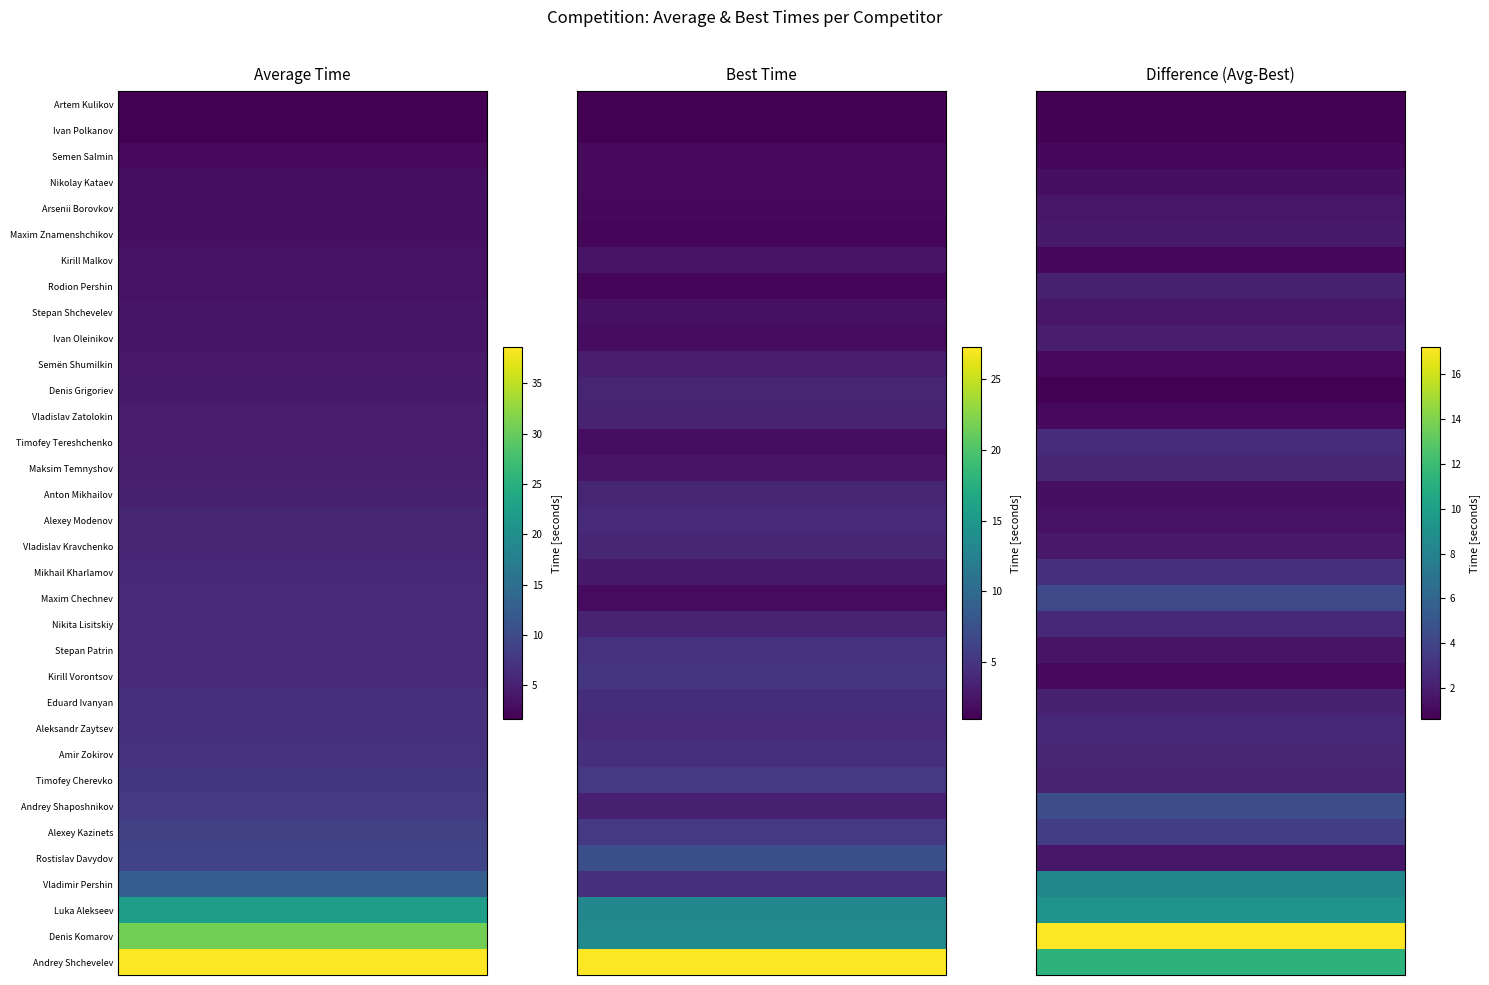

The value of average at 27 is 7.8. True or false?

True